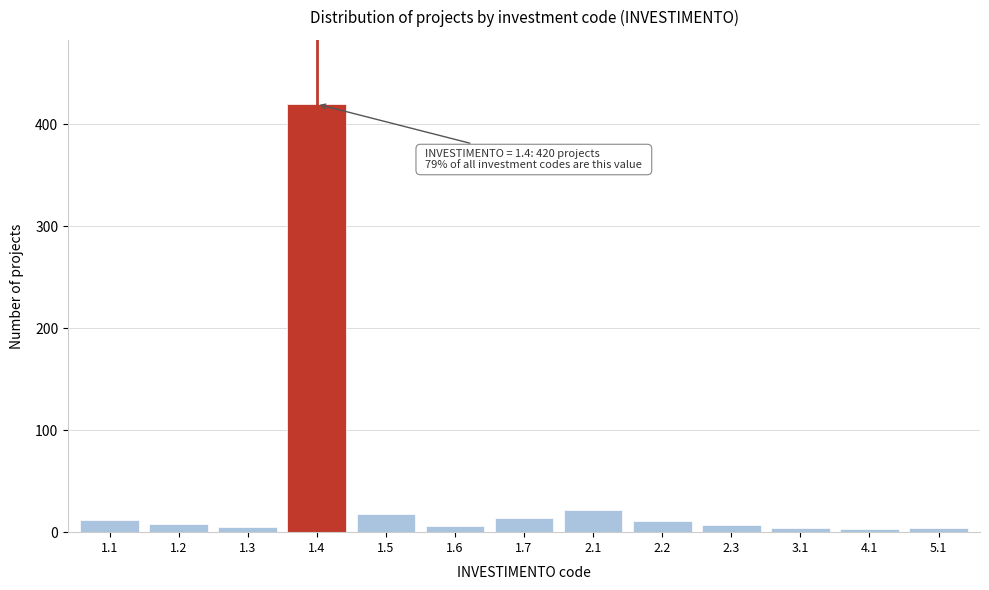

What is the difference between the maximum and minimum values?

417